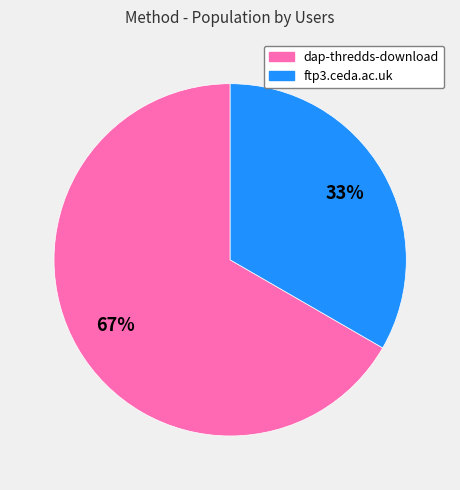

Which category accounts for the majority?

dap-thredds-download